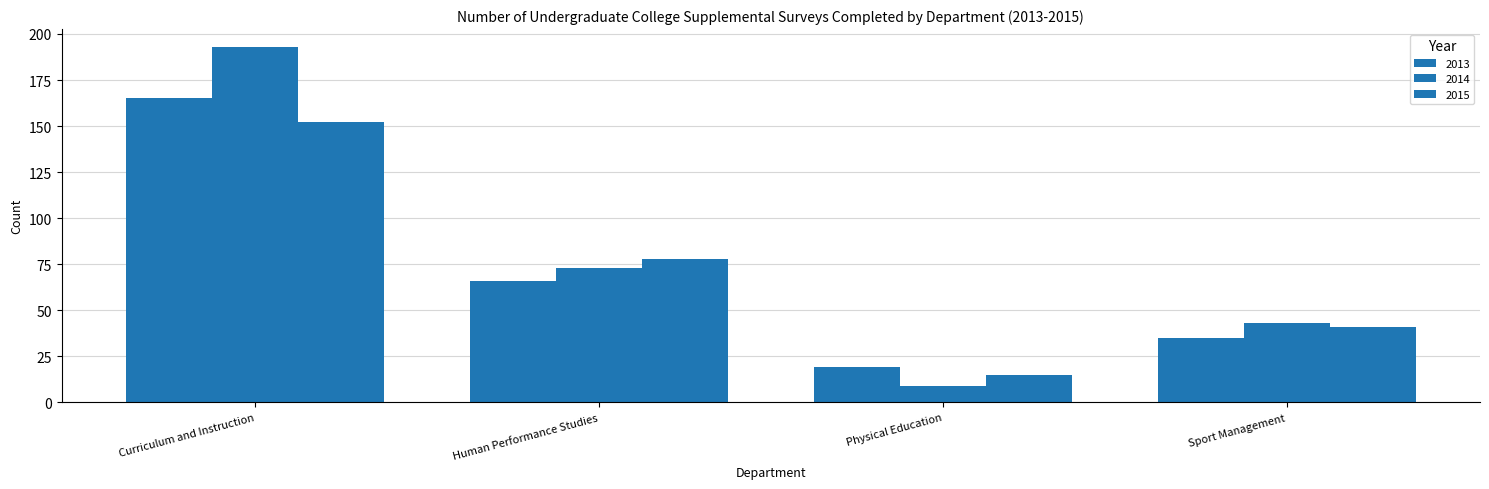

How many groups of bars are there?

4